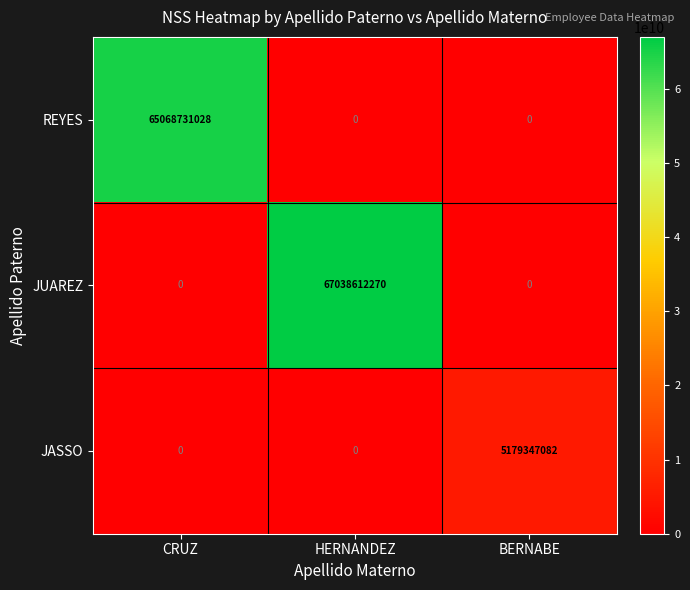

Between HERNANDEZ and BERNABE, which series saw the biggest shift?

JUAREZ